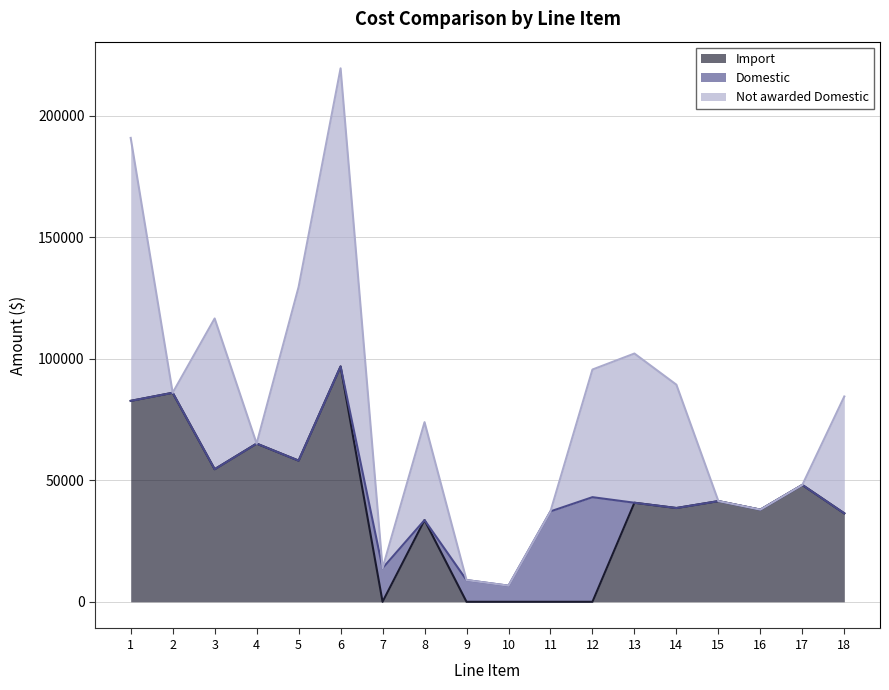

Which series has the widest spread of values?

Not awarded Domestic